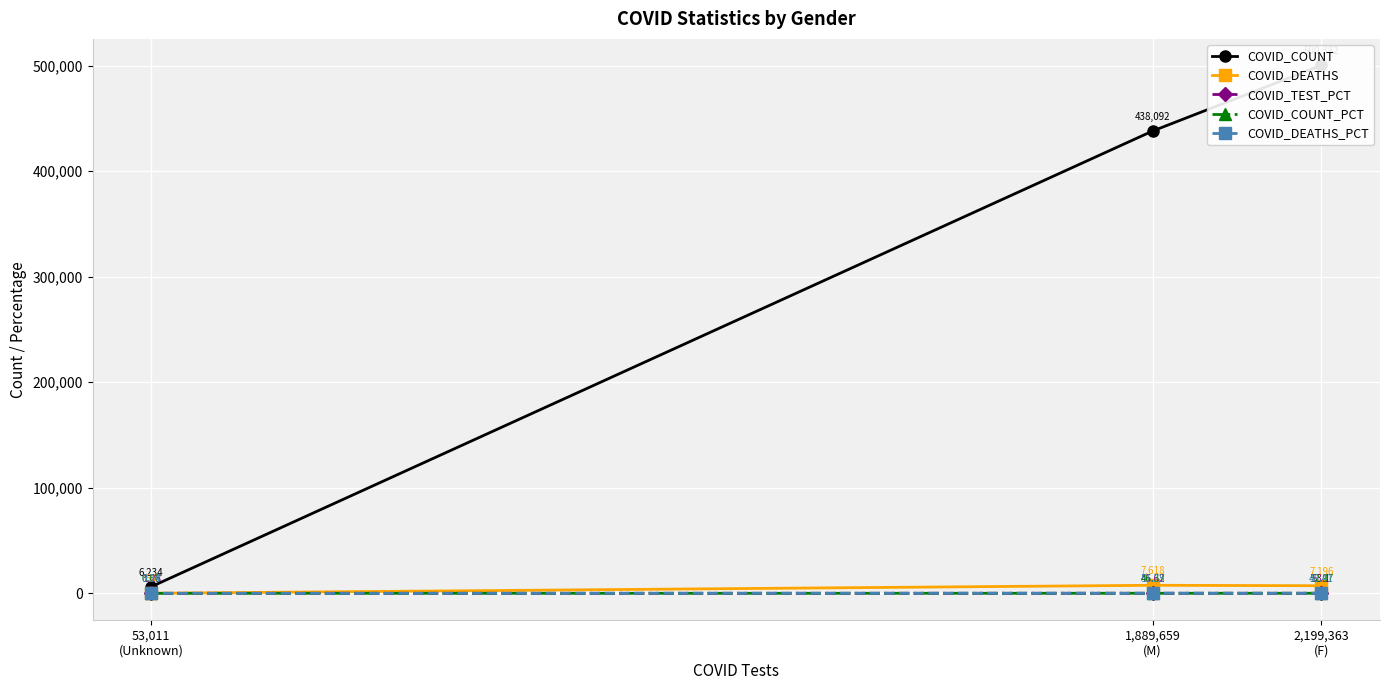

What is the difference between the maximum and second lowest values in the COVID_COUNT series?

62290.0